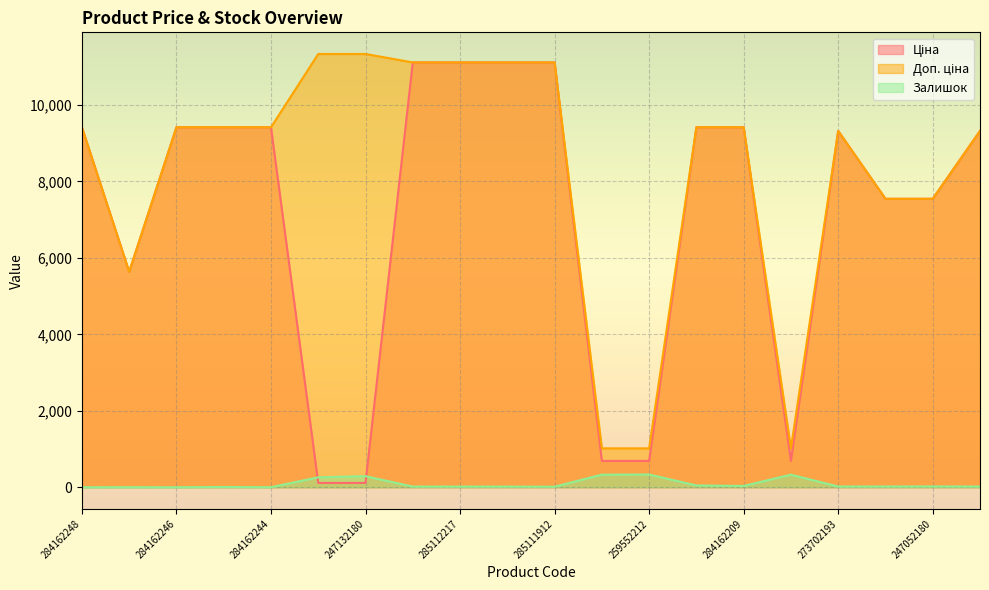

What are all the series names shown in the legend?

Ціна, Доп. ціна, Залишок